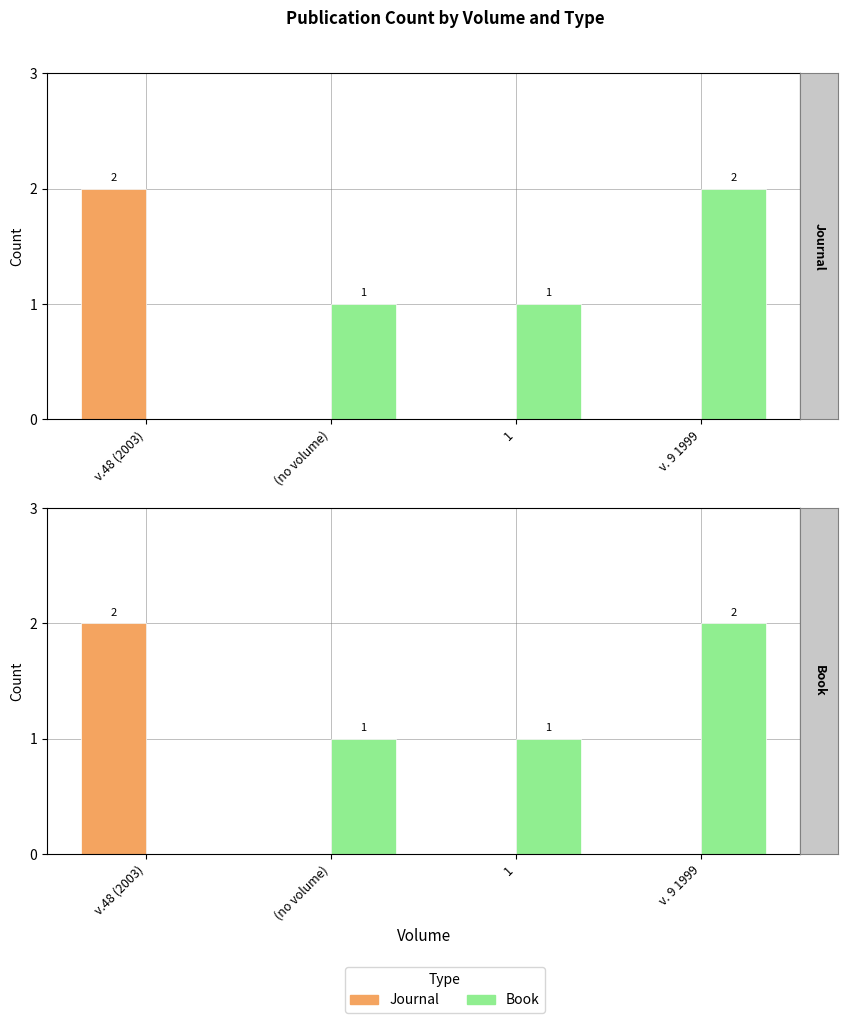

At which category is the sum across all series the highest?

v.48 (2003)